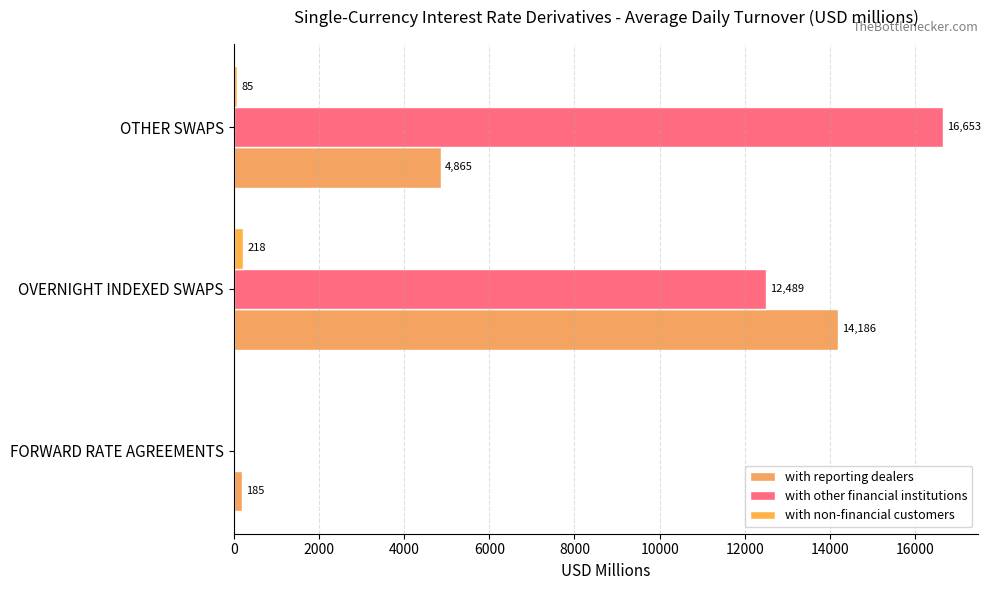

What is the difference between the maximum and minimum values in the with non-financial customers series?

218.1